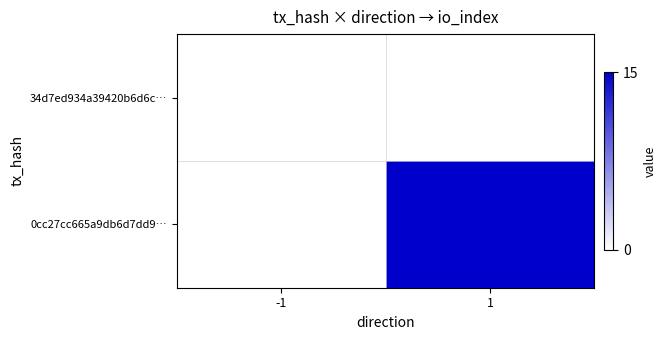

True or false: 0cc27cc665a9db6d7dd9… has a value of 6.9 at 1.

False